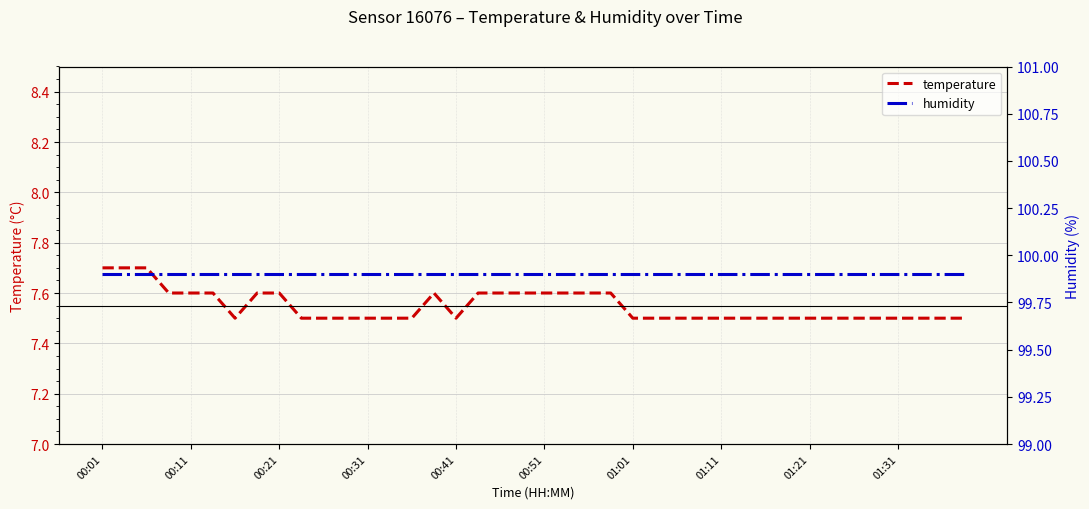

Rank the series by their maximum value, from lowest to highest.

temperature, humidity